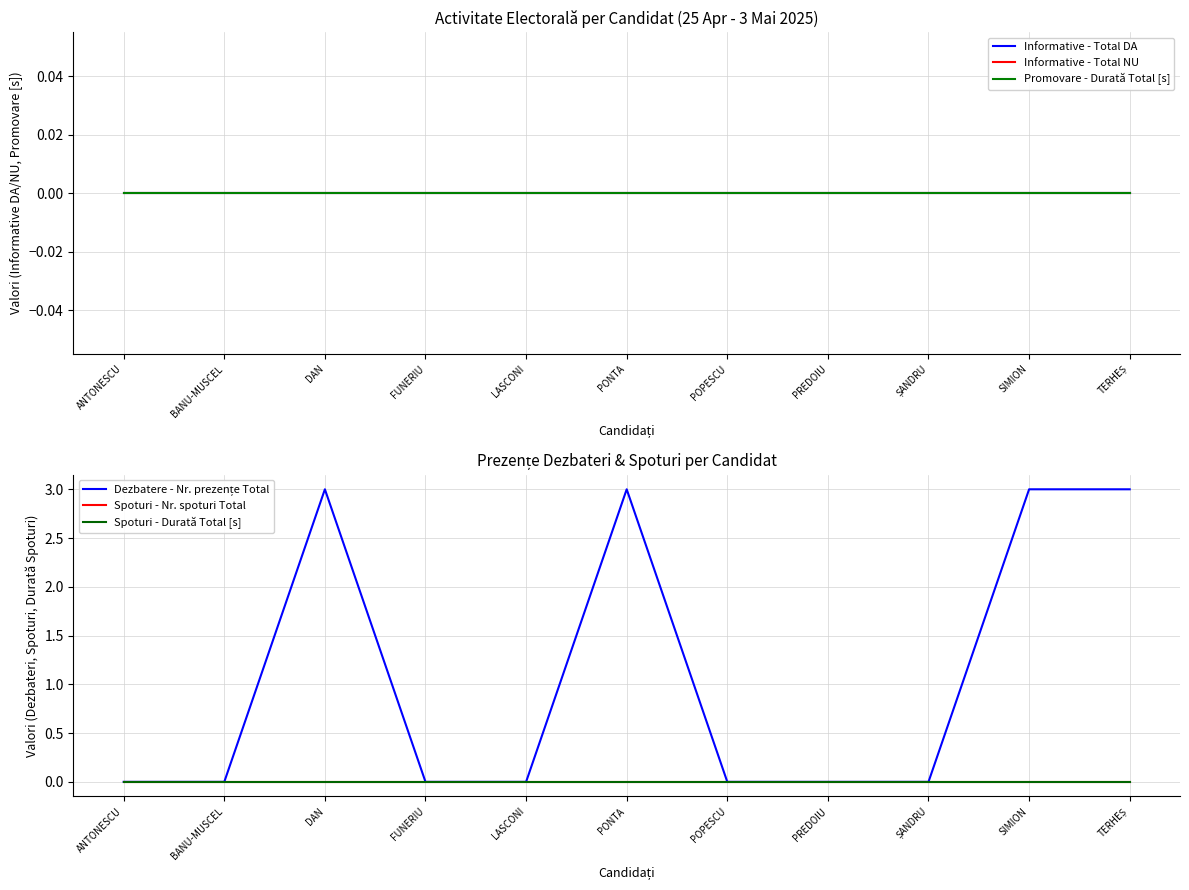

True or false: Spoturi - Nr. spoturi Total and Promovare - Durată Total [s] cross at least once.

False